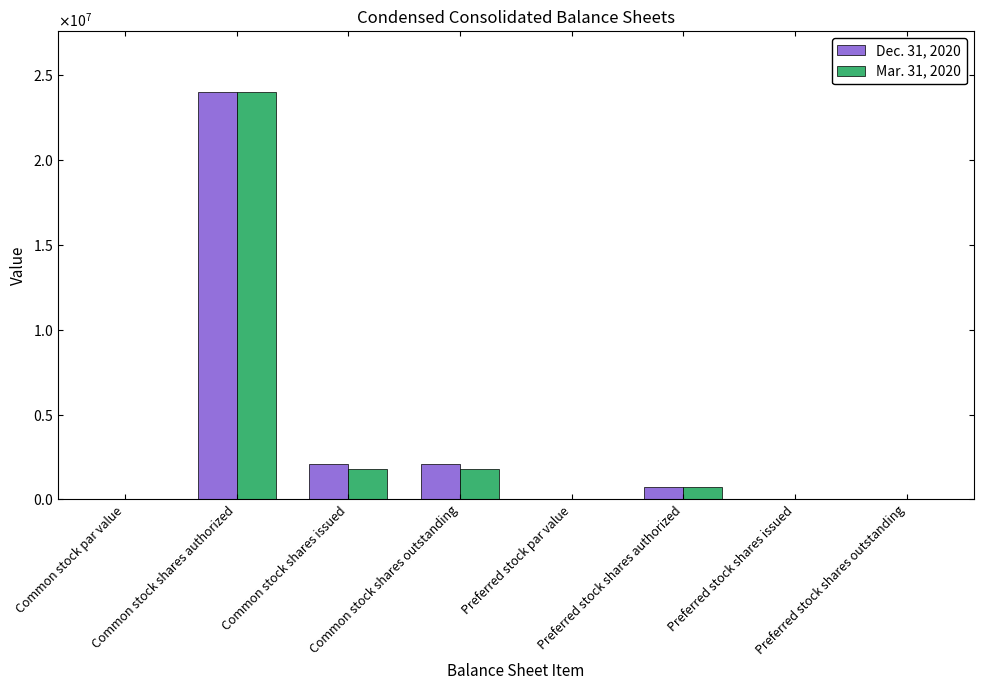

Where is Mar. 31, 2020 nearest to the value 12000000?

Common stock shares issued